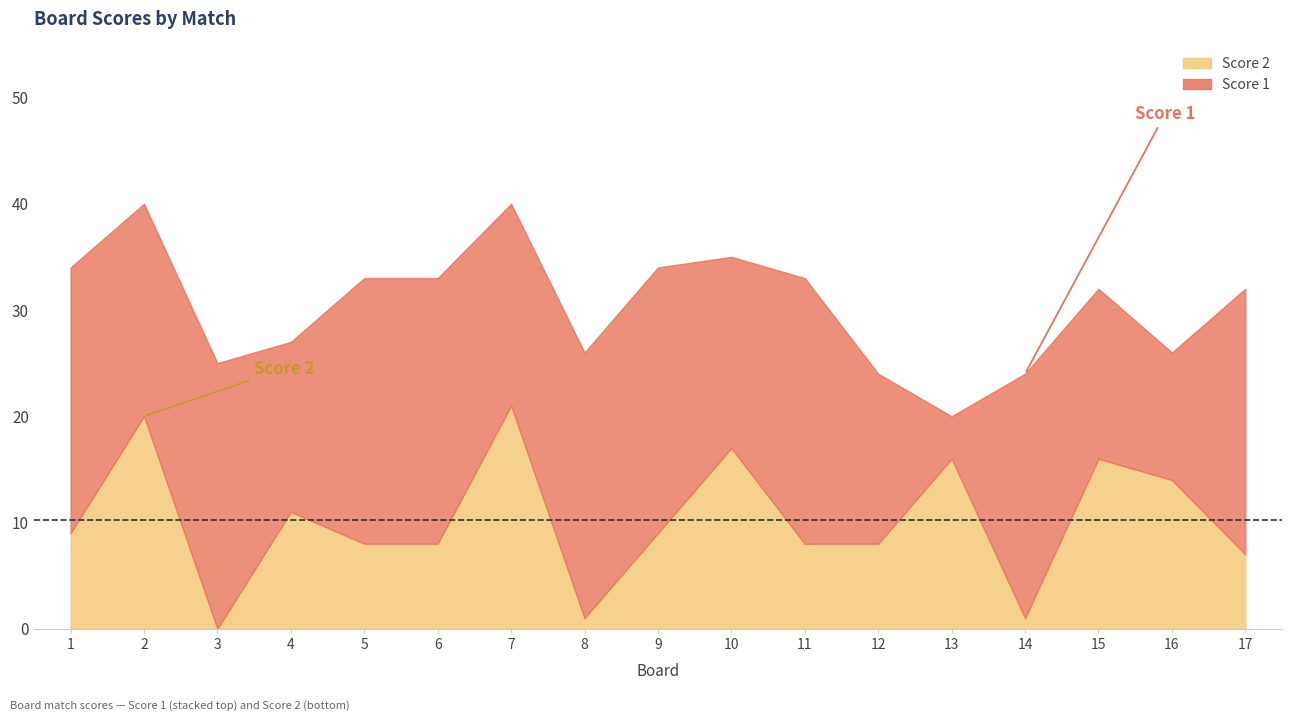

Where does the Score 1 series first go above 23?

1